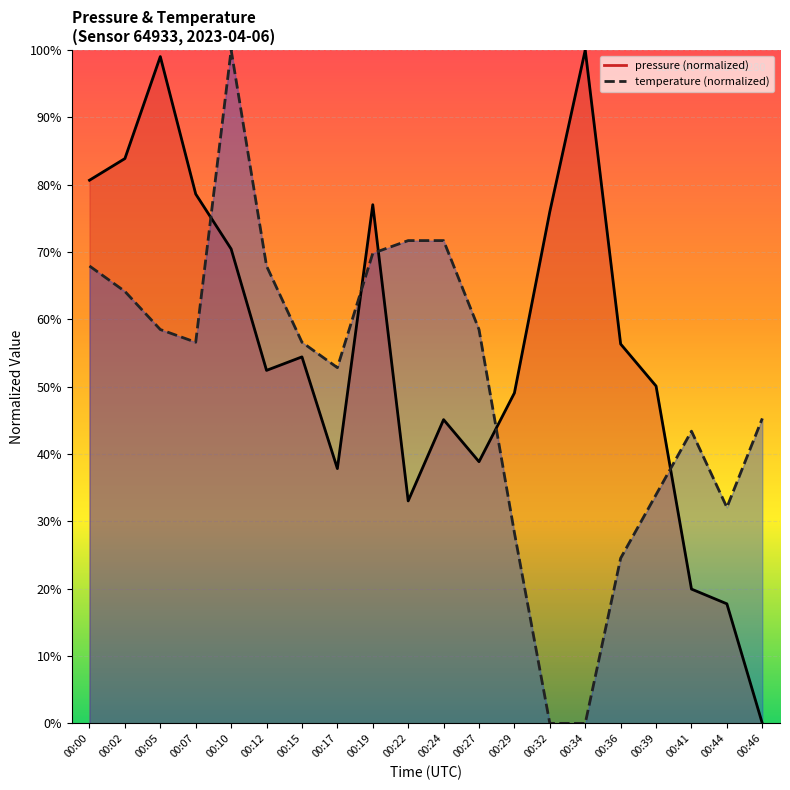

What is the difference between the maximum and minimum values in the temperature series?

100.0